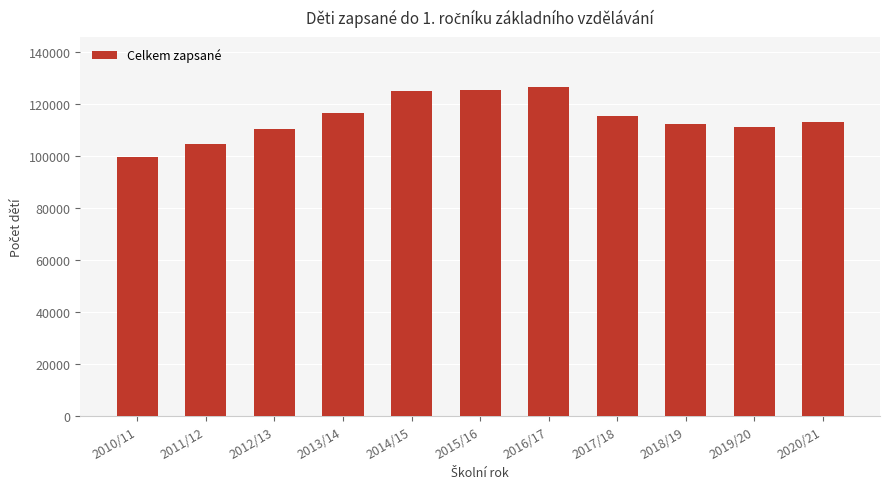

What is the ratio of the value at 2011/12 to the value at 2010/11?

1.0